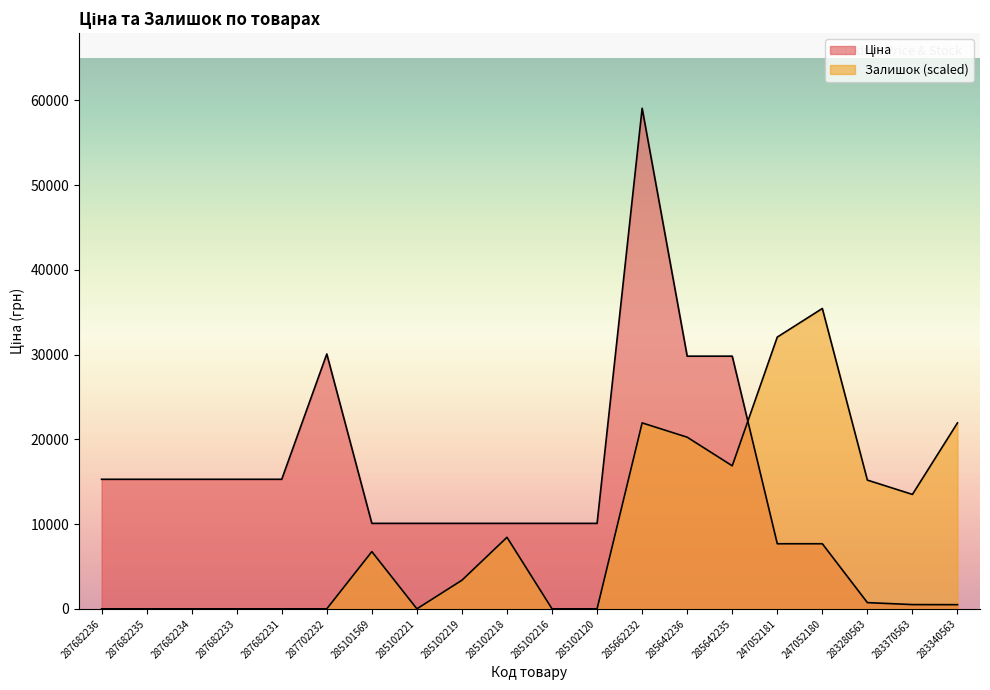

What is the average value of the Залишок series?

9789.7